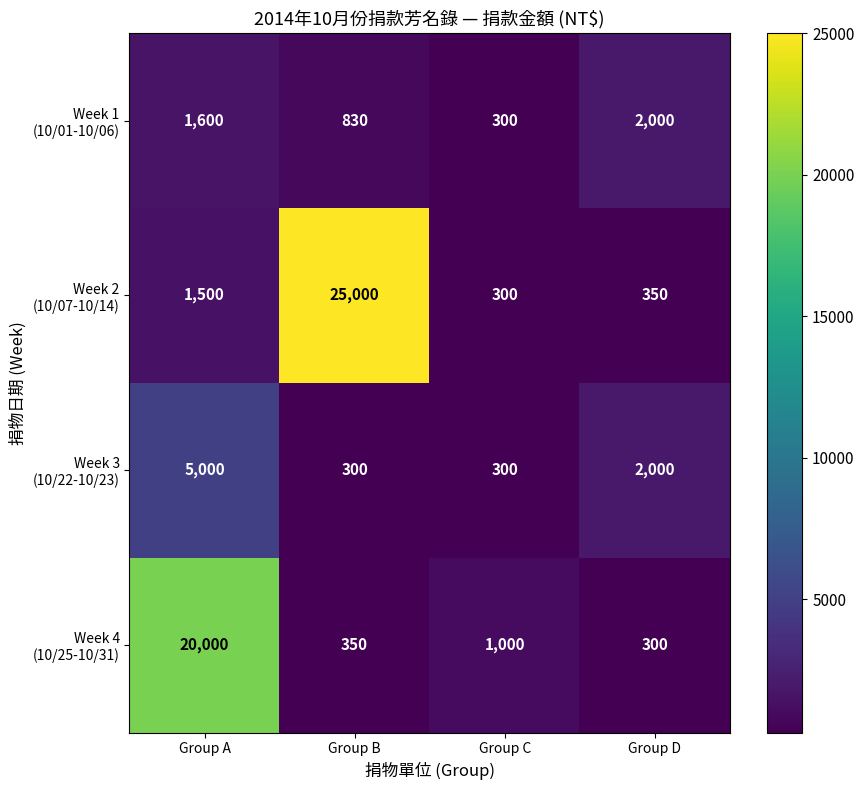

At which category is the sum across all series the highest?

Group A